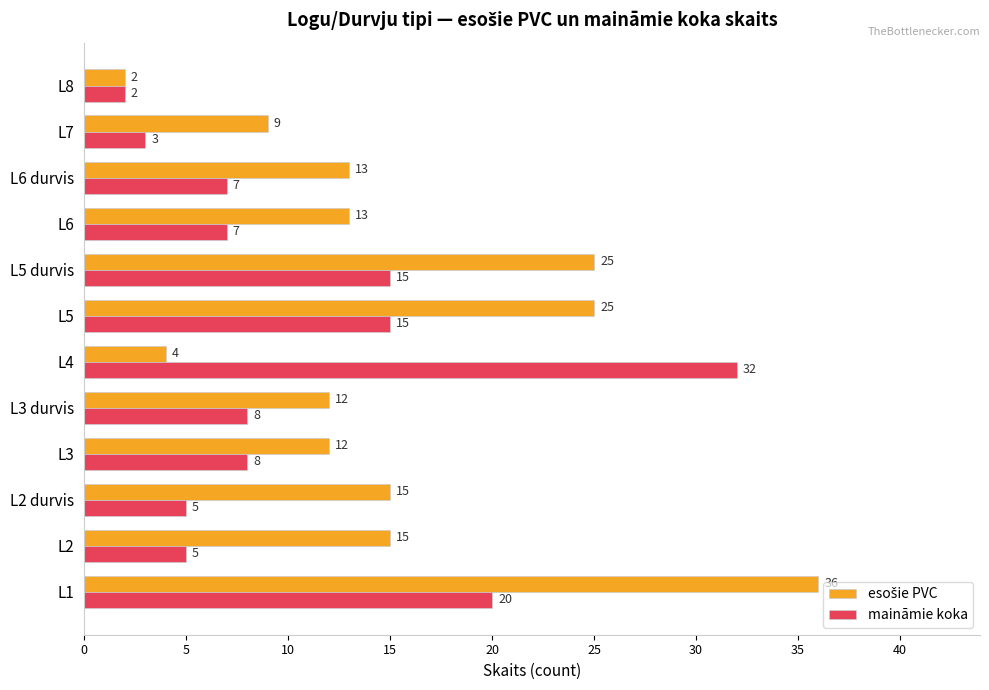

Which label corresponds to the largest value in the chart?

L1